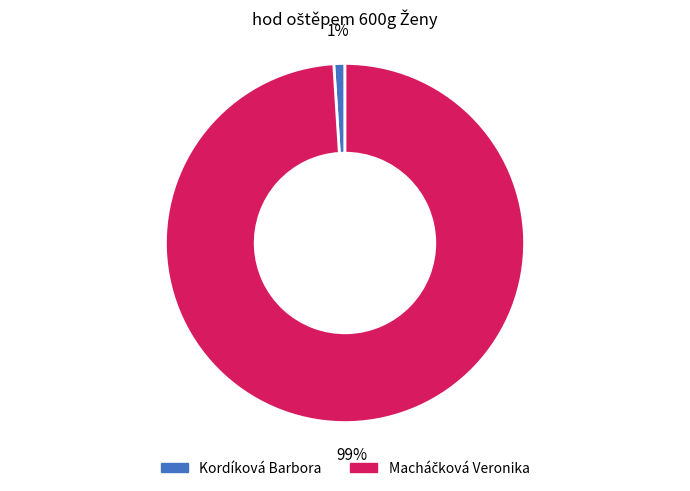

To the nearest percent, what is the difference between the largest and smallest slice percentages?

98%